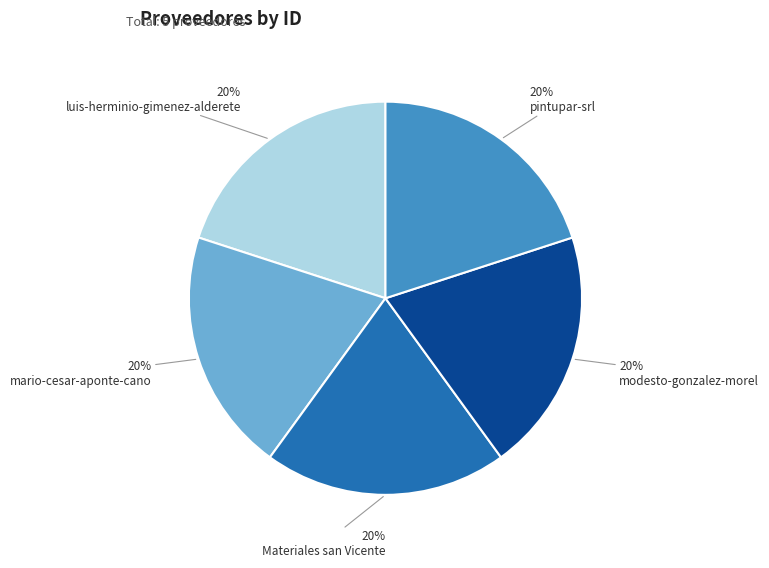

Is there a majority slice in this chart?

No